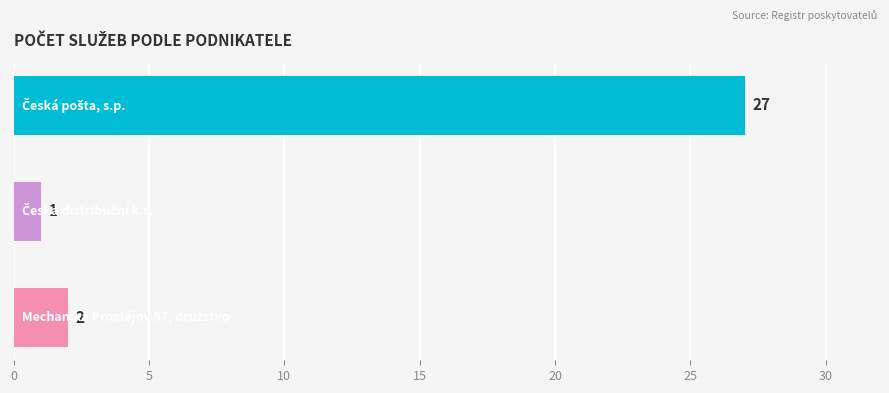

What is the value of the 3rd bar from the top?

2